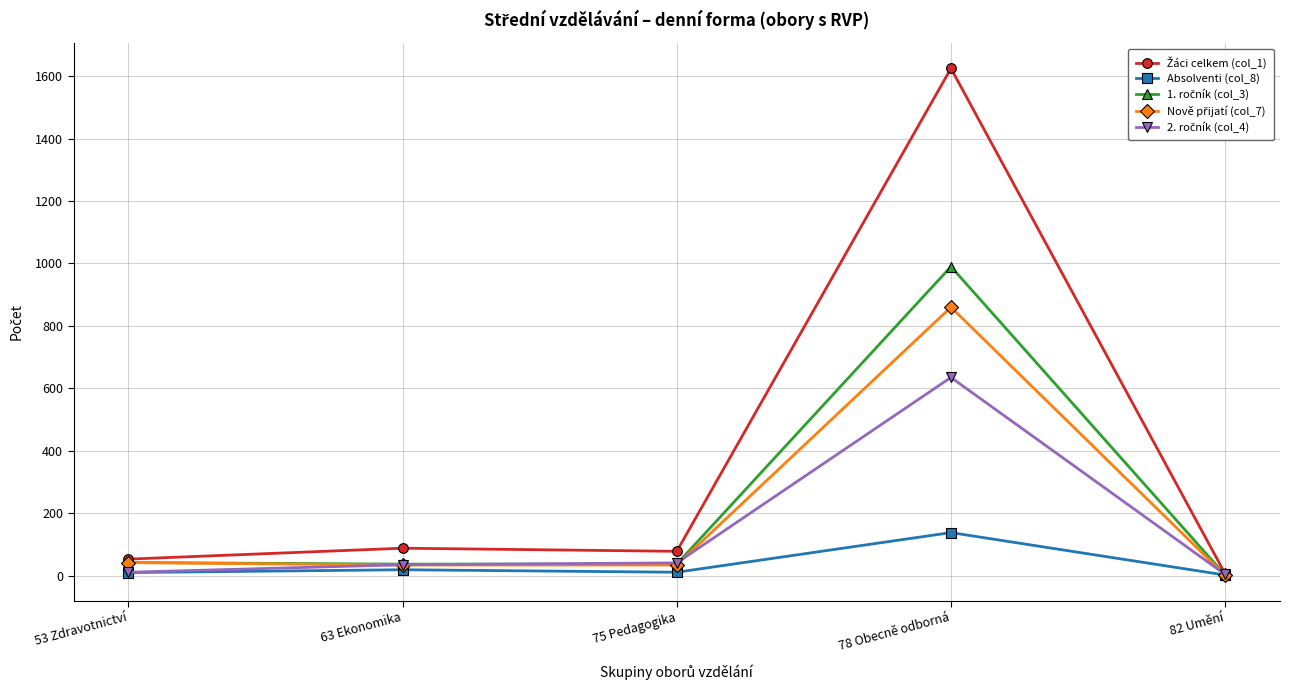

Is it true that Absolventi (col_8) equals 11 at 75 Pedagogika?

True